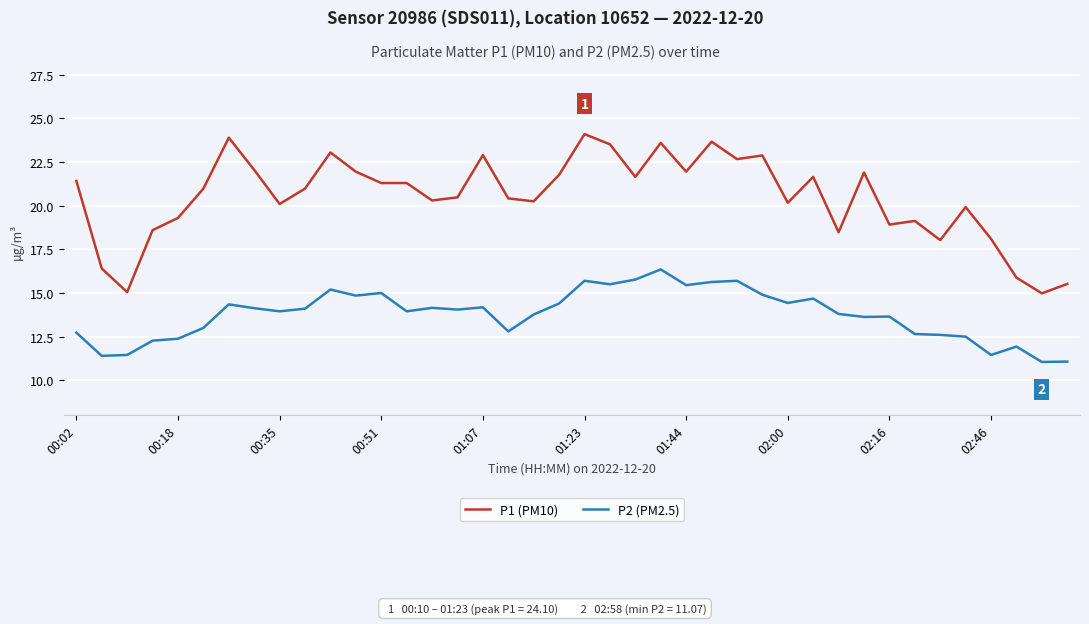

What is the difference between the second highest and minimum values in the P2 (PM2.5) series?

4.7